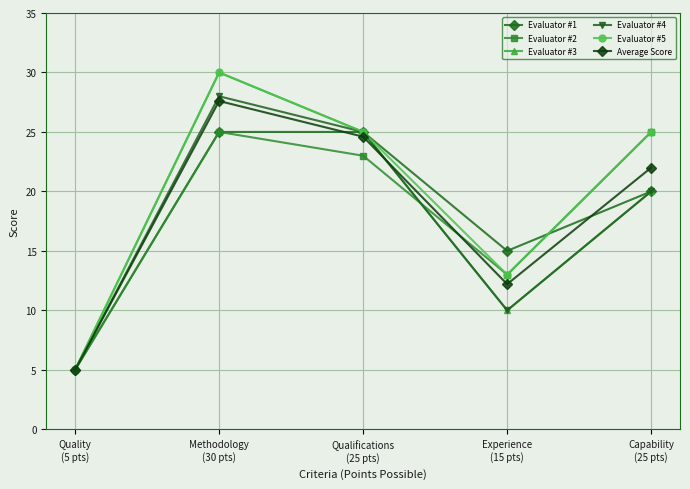

What are all the series names shown in the legend?

Evaluator #1, Evaluator #2, Evaluator #3, Evaluator #4, Evaluator #5, Average Score